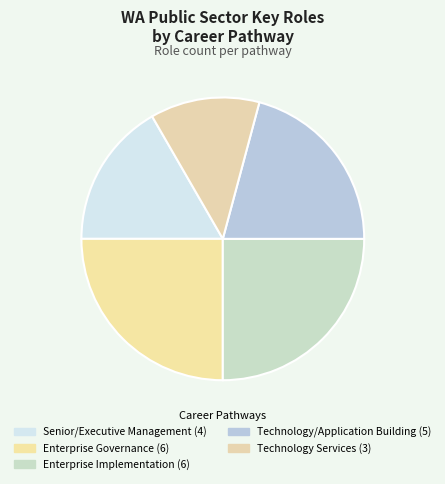

The Enterprise Implementation slice represents 25% of the pie. True or false?

True